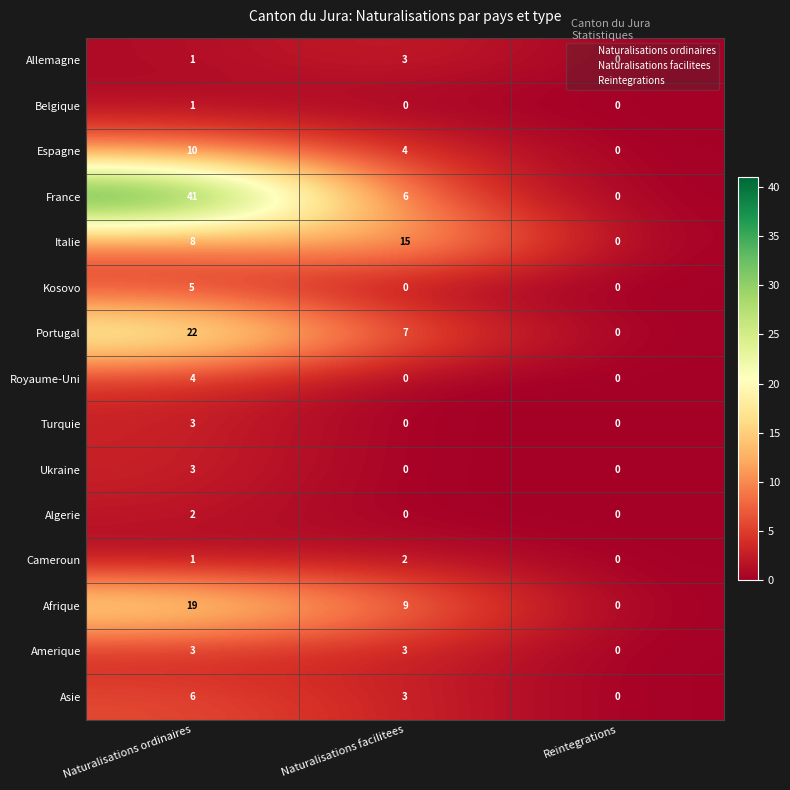

How many data points does each series have?

3